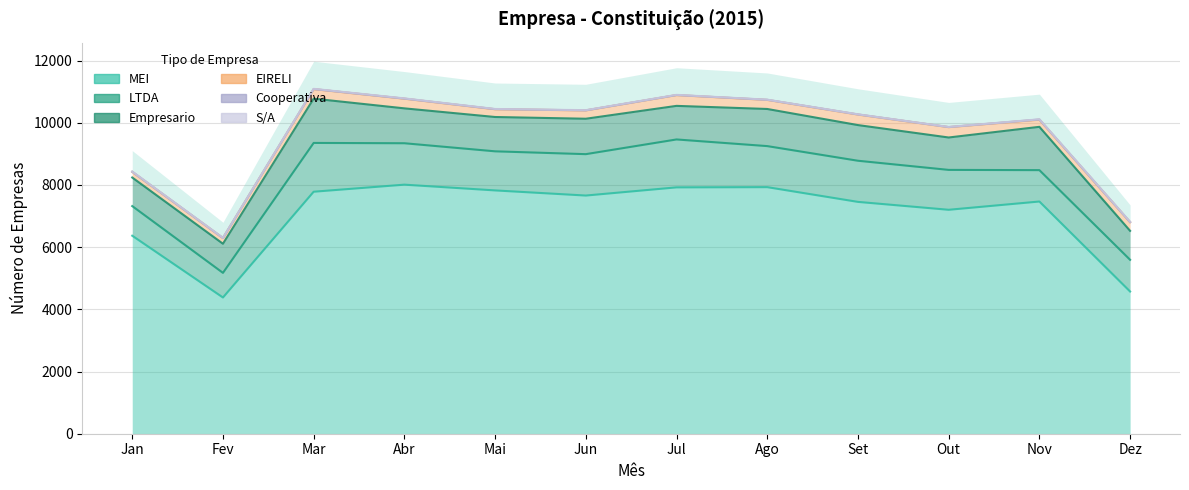

How many series are shown in this chart?

6